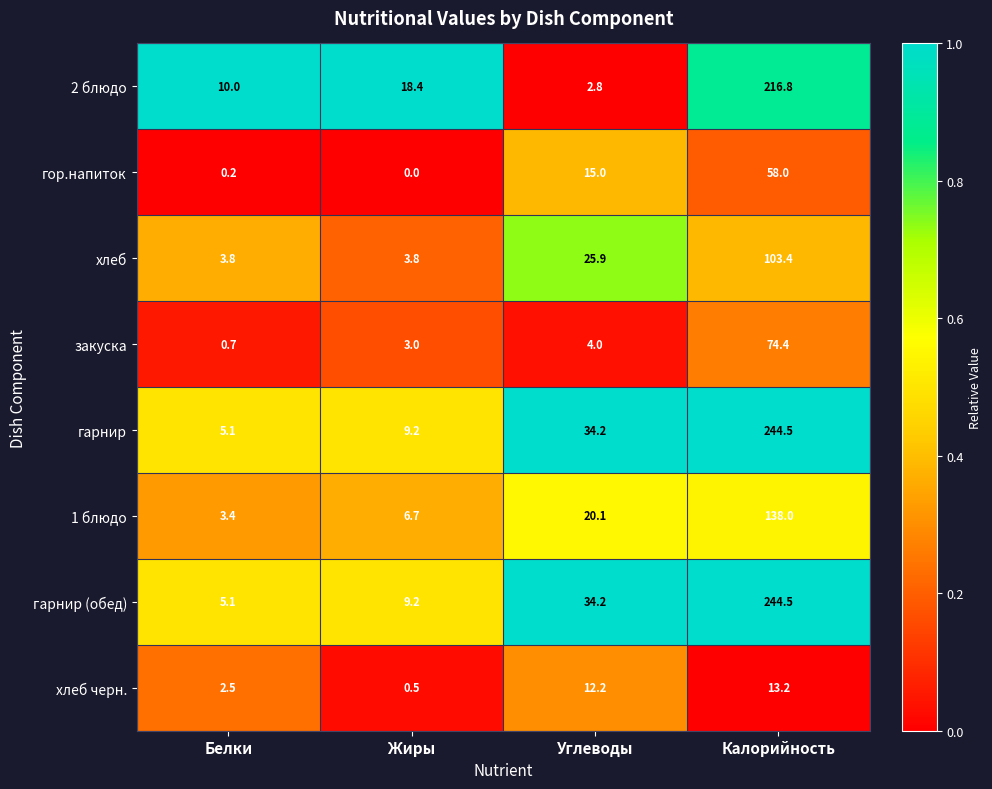

Is the value of 1 блюдо at Углеводы greater than the value of 2 блюдо at Углеводы?

Yes